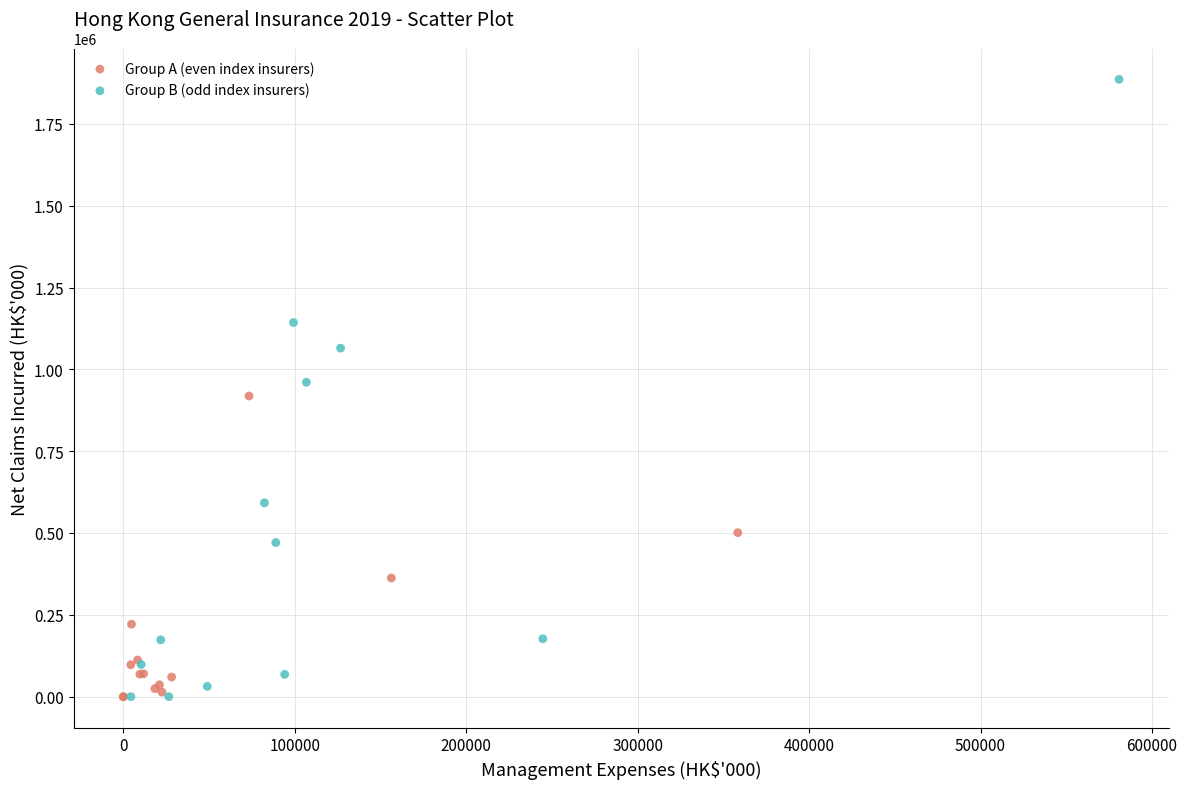

Which series reaches the maximum Y coordinate?

Group B (odd index insurers)